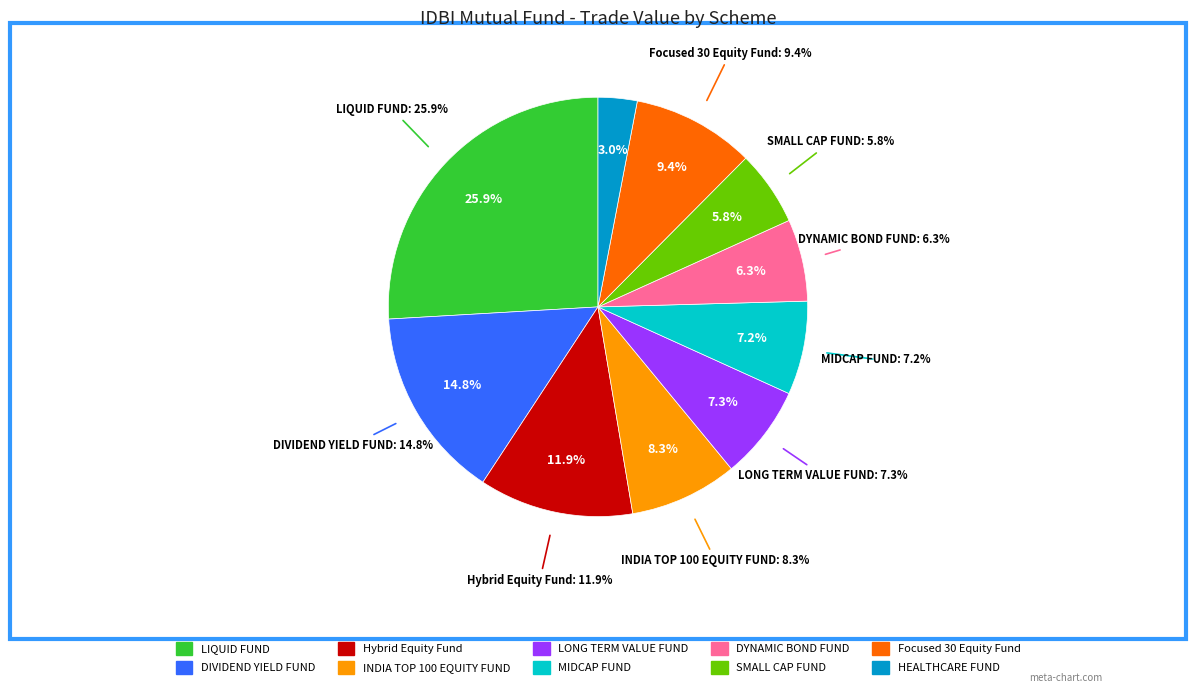

To the nearest percent, what is the difference between the largest and smallest slice percentages?

23%